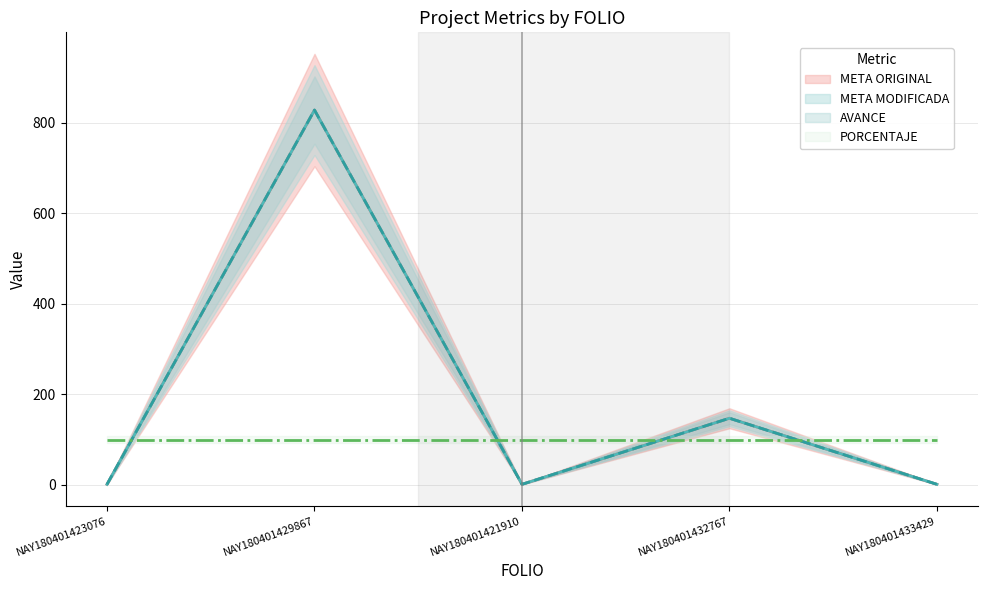

Which has a higher value, NAY180401429867 or NAY180401421910?

NAY180401429867